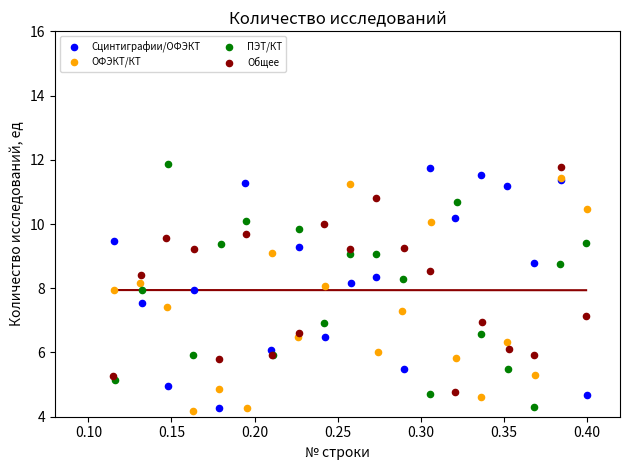

What are all the series names shown in the legend?

Сцинтиграфии/ОФЭКТ, ОФЭКТ/КТ, ПЭТ/КТ, Общее